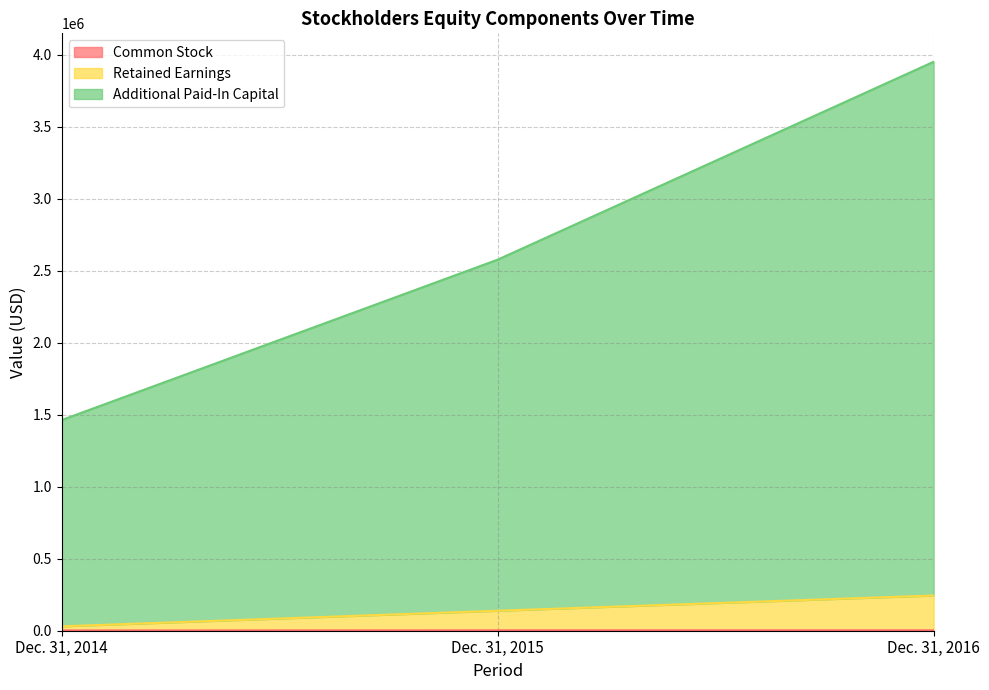

Reading left to right, what are all the values shown in this chart?

Common Stock: Dec. 31, 2014=1858	Dec. 31, 2015=2524	Dec. 31, 2016=2697
Retained Earnings: Dec. 31, 2014=30446	Dec. 31, 2015=138770	Dec. 31, 2016=244568
Additional Paid-In Capital: Dec. 31, 2014=1462979	Dec. 31, 2015=2576869	Dec. 31, 2016=3951150